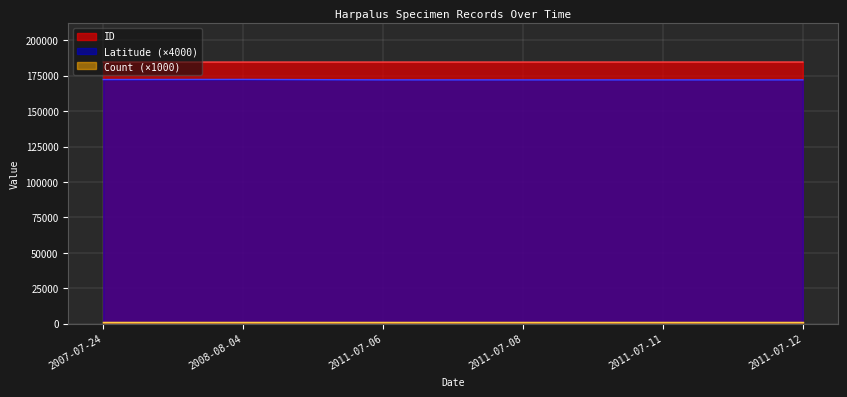

What is the smallest value displayed?

1000.0